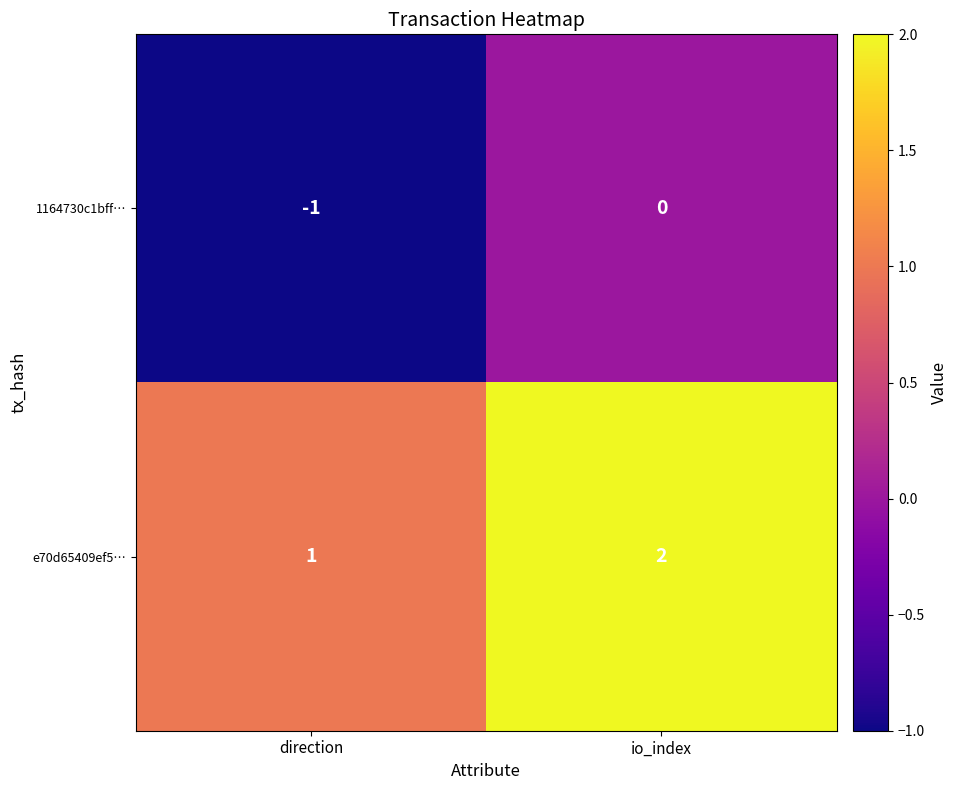

Which series has the largest total across all categories?

e70d65409ef5…